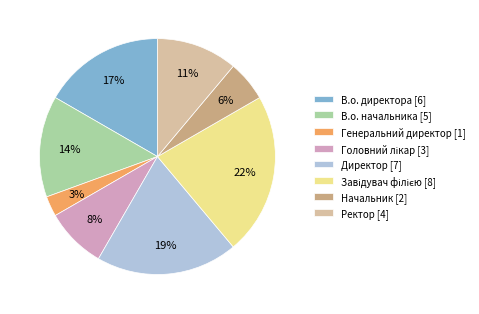

Do В.о. директора and Директор together represent more than half of the pie?

No